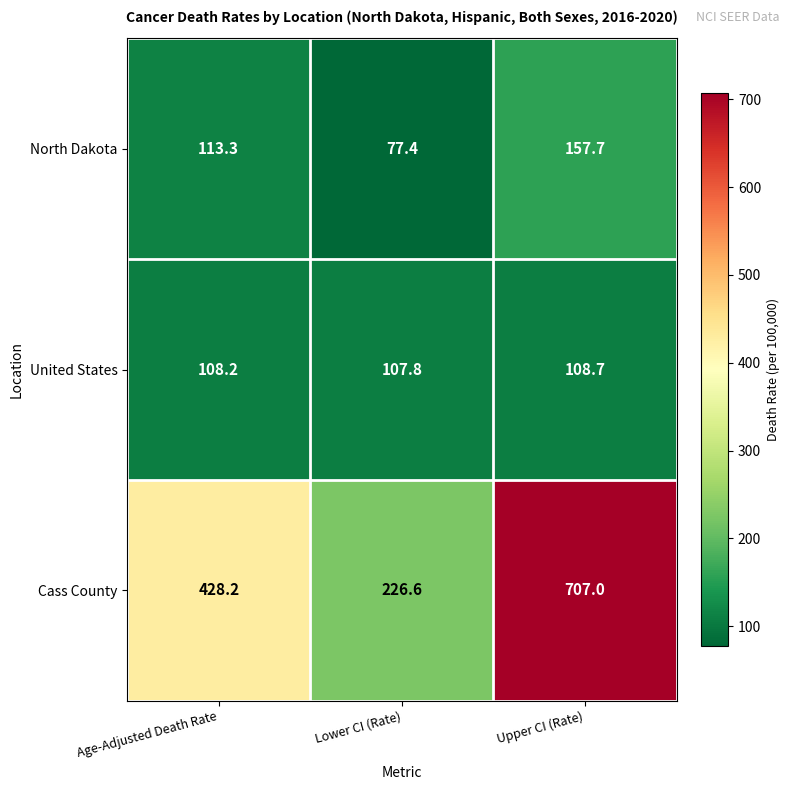

How many values in the United States series are below 108?

1